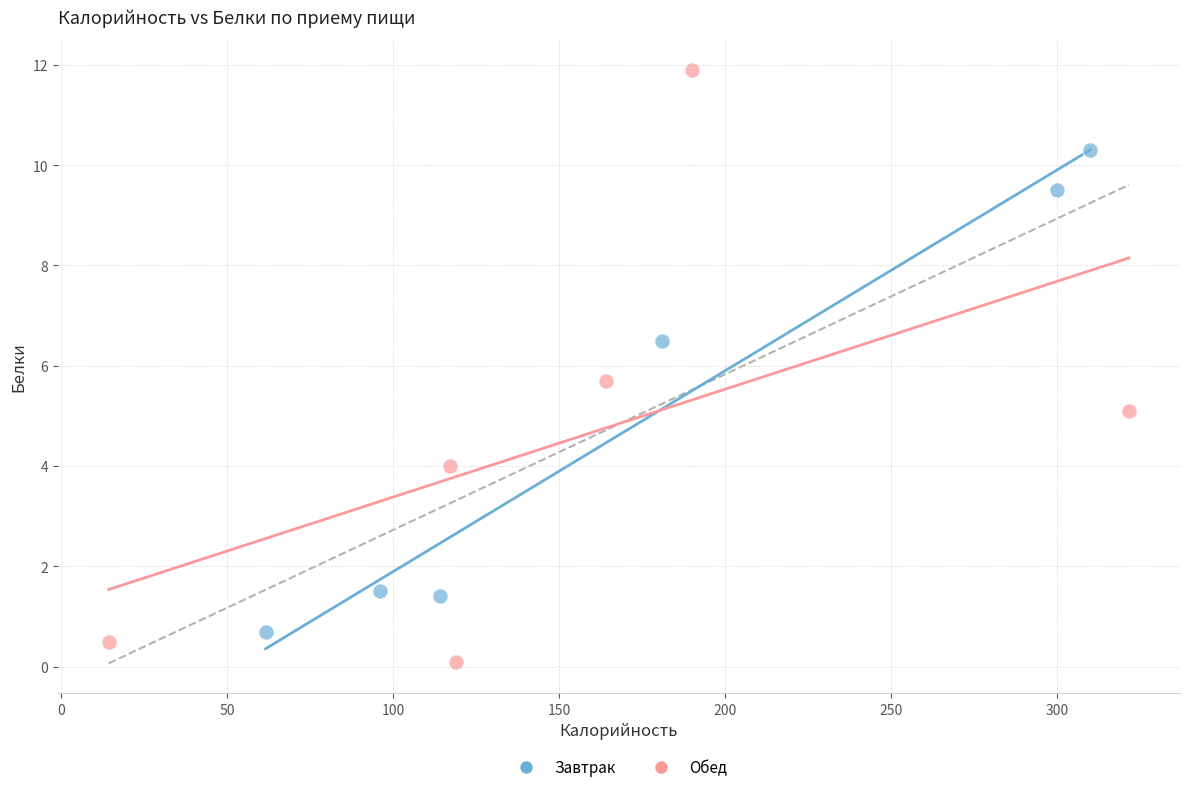

Which series contains the lowest Y value?

Обед